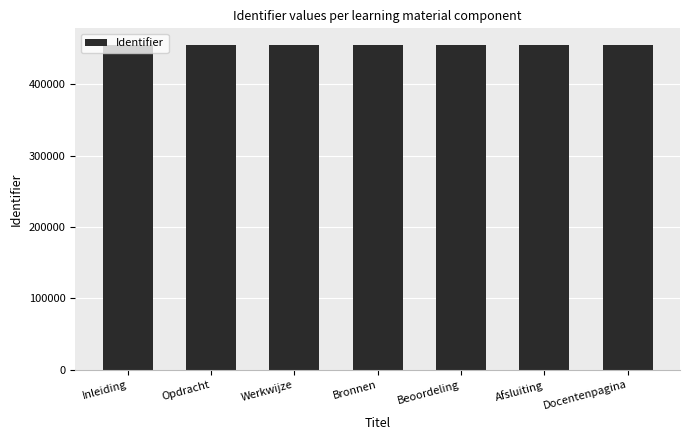

What is the sum of the values at Beoordeling and Bronnen?

911448